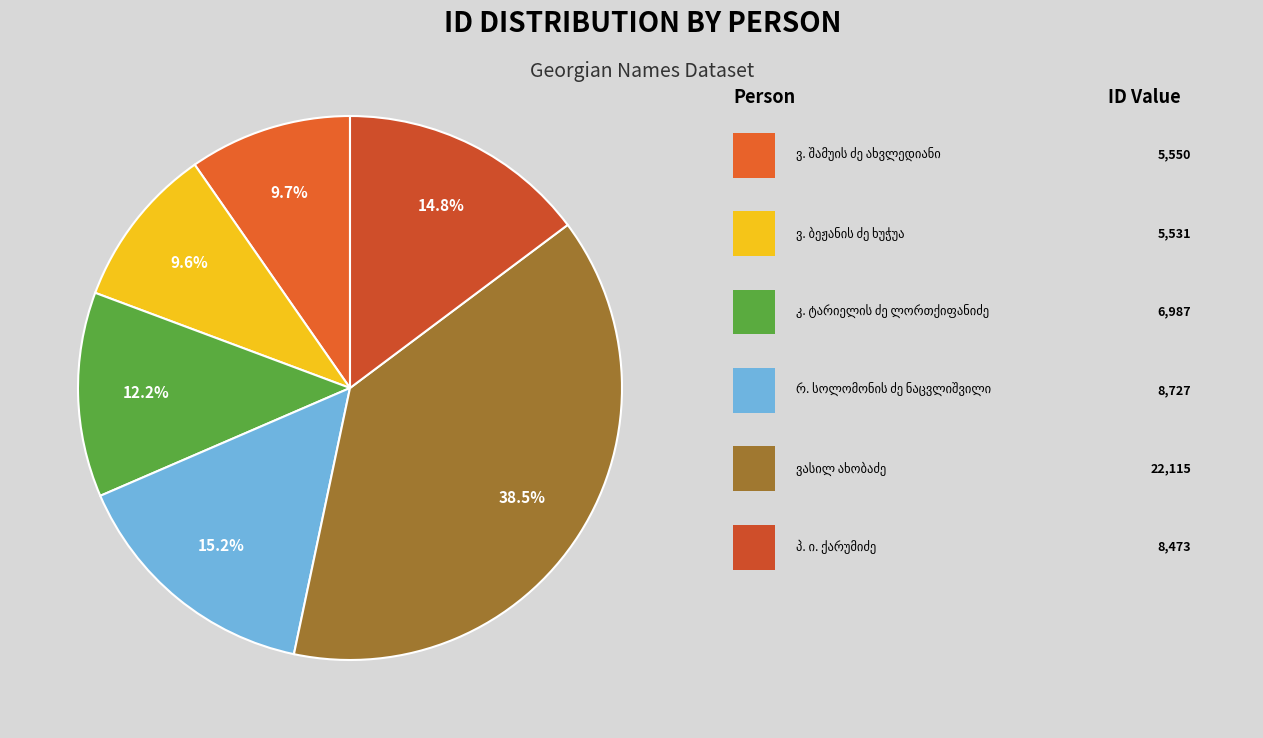

Count the number of slices in the pie.

6